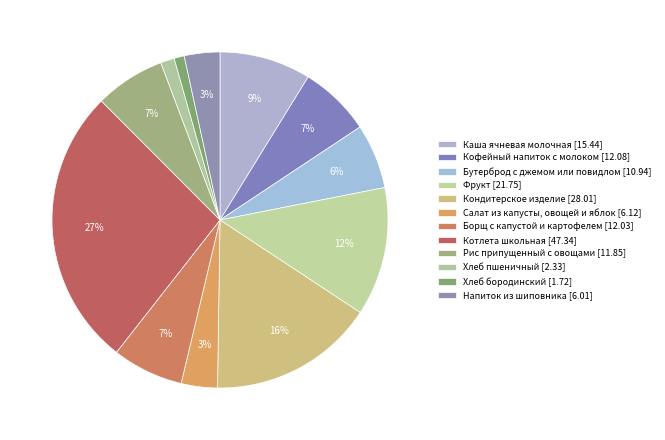

What percentage is the Борщ с капустой и картофелем slice, to the nearest percent?

7%